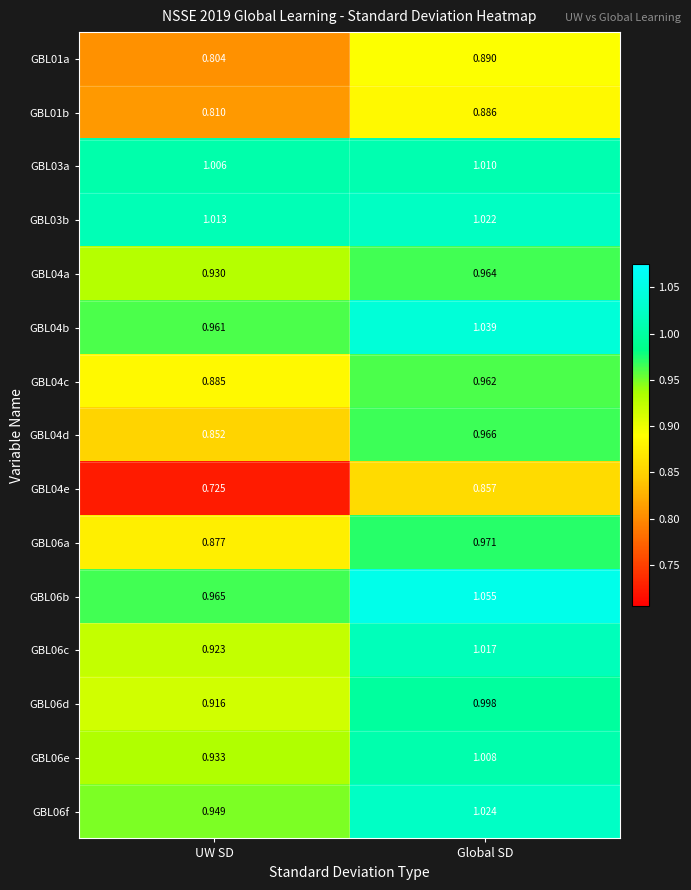

What is the total value across all series at Global SD?

14.7